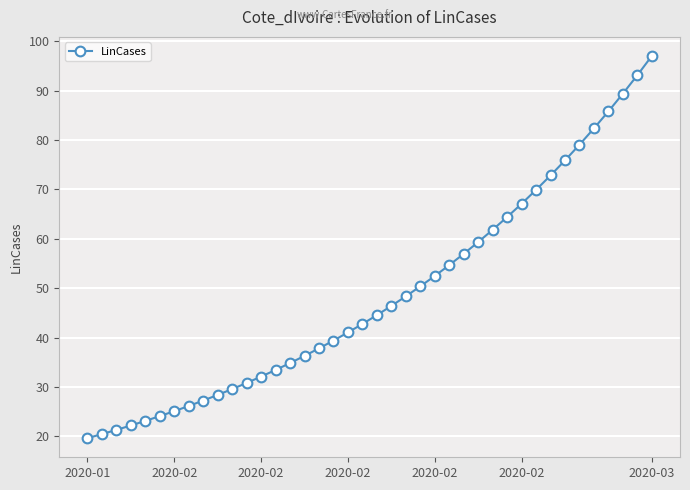

What is the average value?

48.7